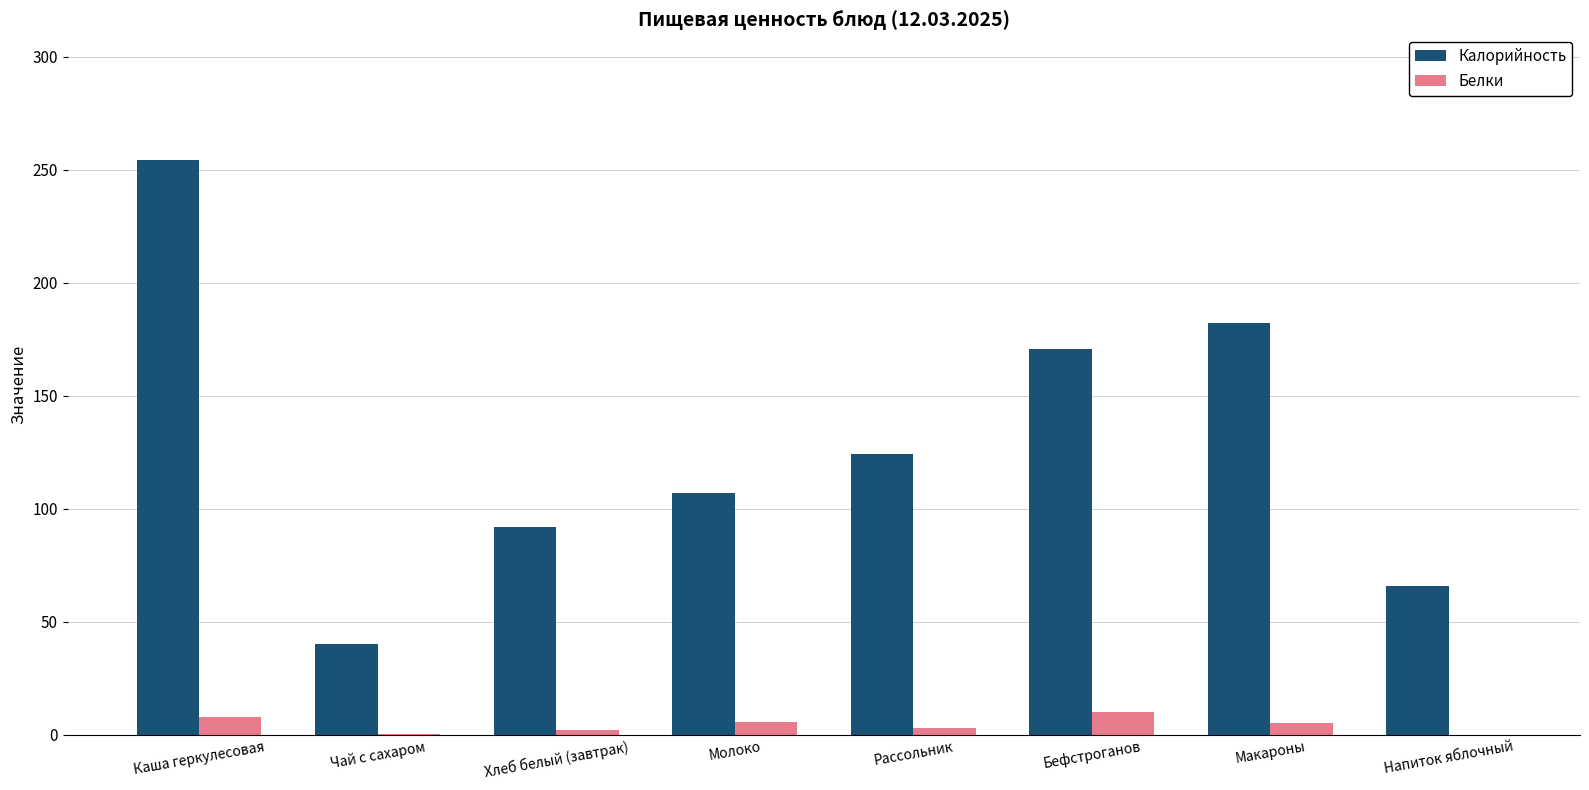

What is the sum of all Калорийность values?

1035.9